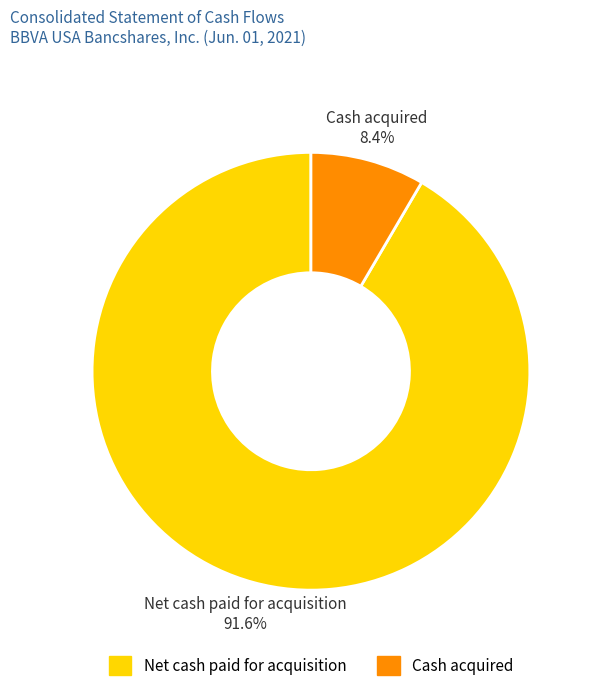

Rank the categories by value from lowest to highest.

Cash acquired, Net cash paid for acquisition